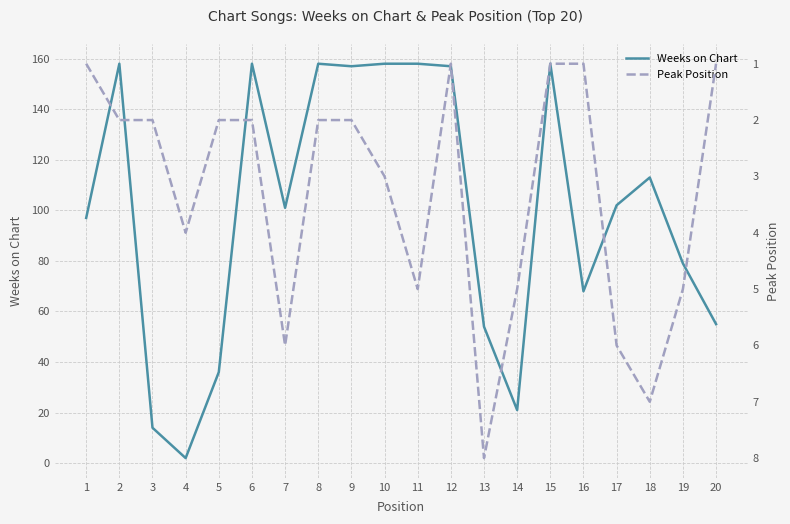

Between which two adjacent categories do Weeks on Chart and Peak Position first intersect?

3 and 4